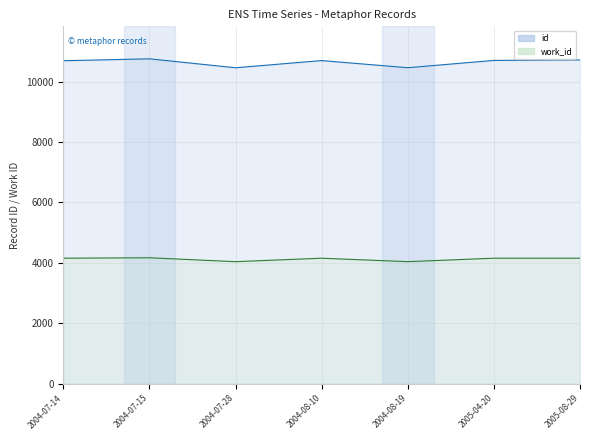

At which label is work_id closest to 4102?

2004-07-14